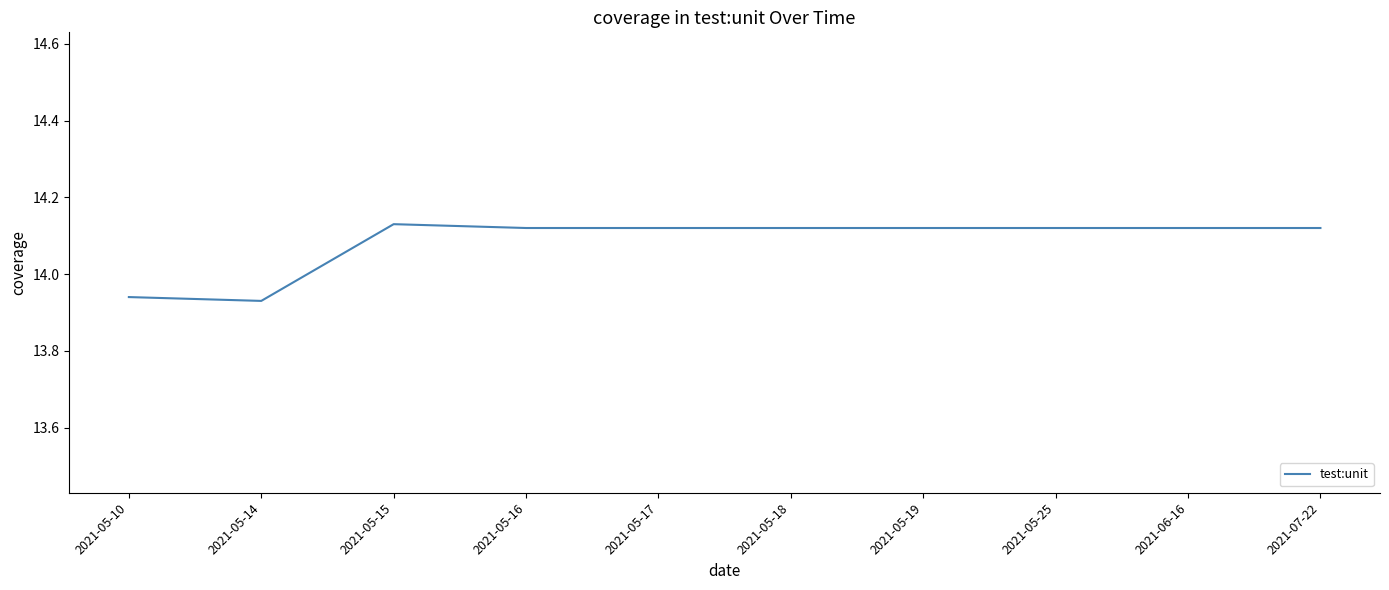

Is it true that the value at 2021-05-15 is 24.7?

False